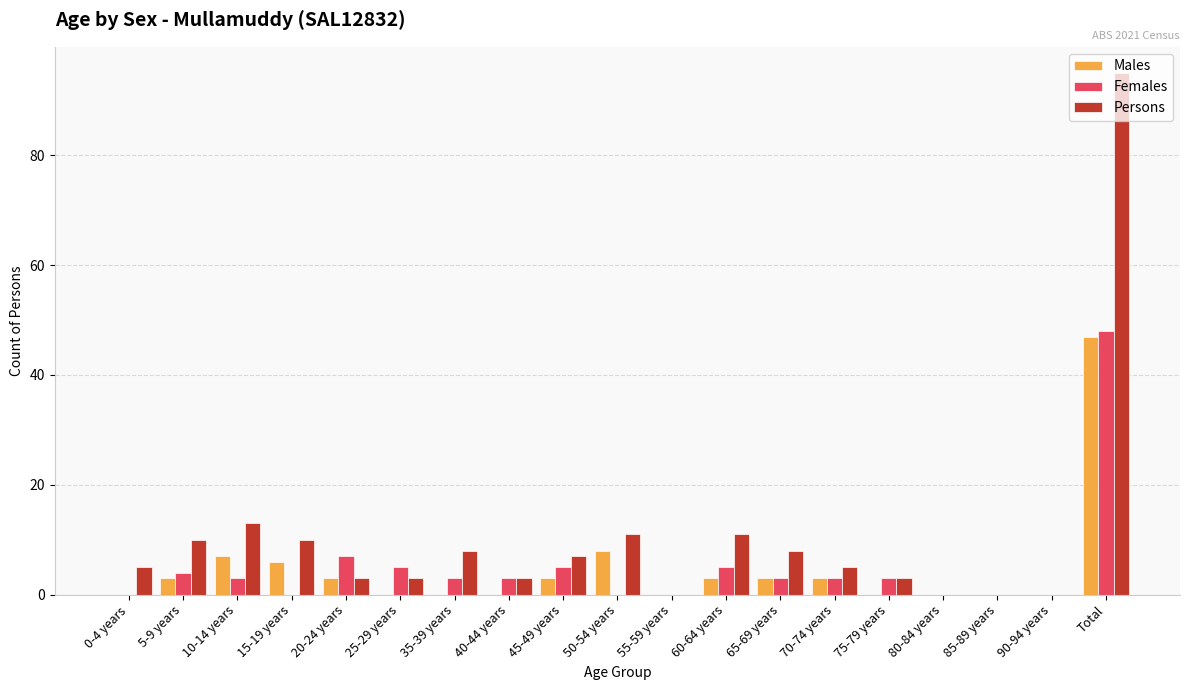

Where does the Females series first go above 3?

5-9 years